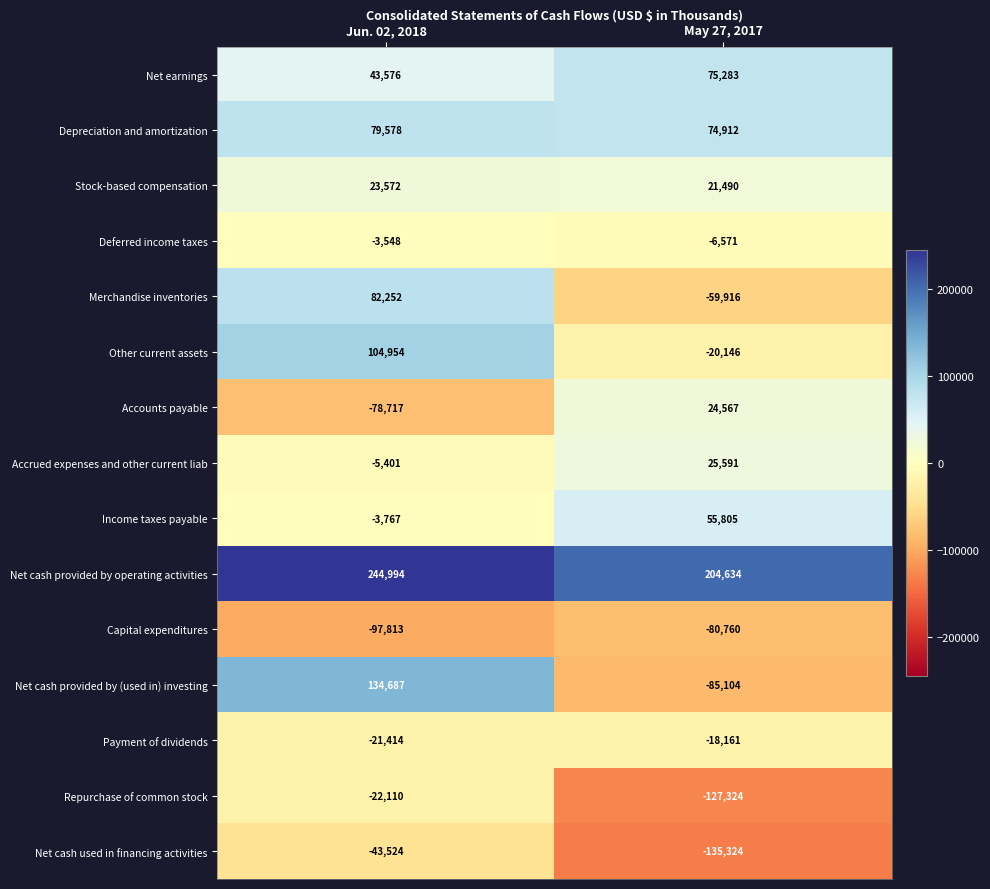

Which series has the widest spread of values?

Net cash provided by (used in) investing